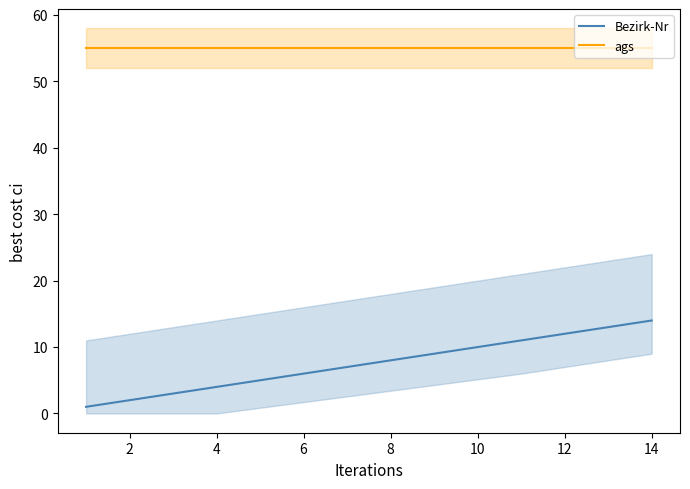

Is it true that Bezirk-Nr equals 23 at 14?

False